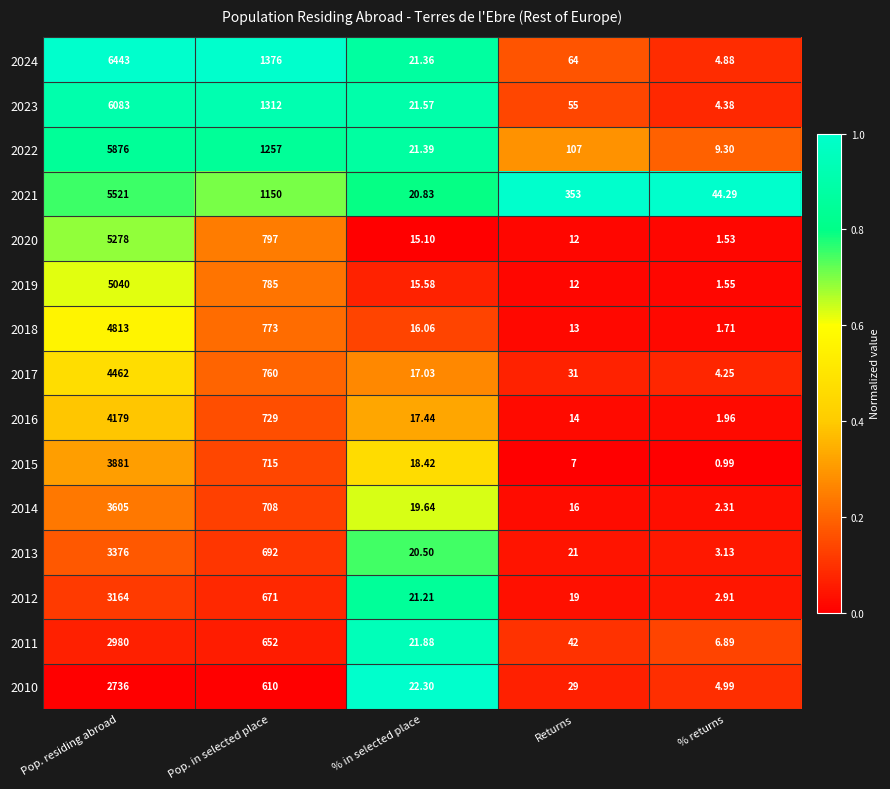

List the labels in order of 2021 value, smallest first.

% in selected place, % returns, Returns, Pop. in selected place, Pop. residing abroad